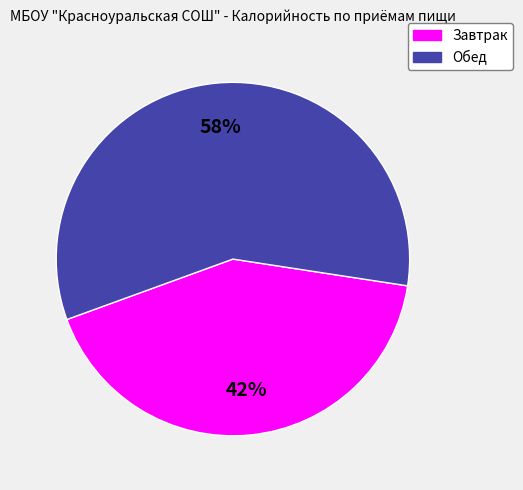

To the nearest percent, what is the average slice percentage?

50%